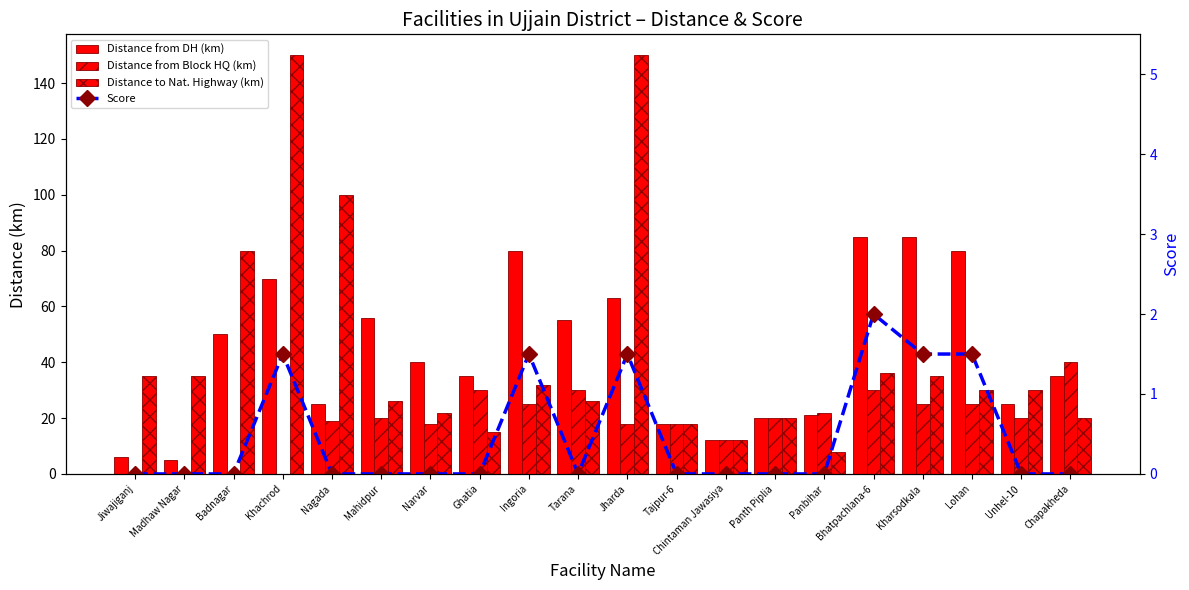

What is the label of the 3rd bar from the right?

Lohan